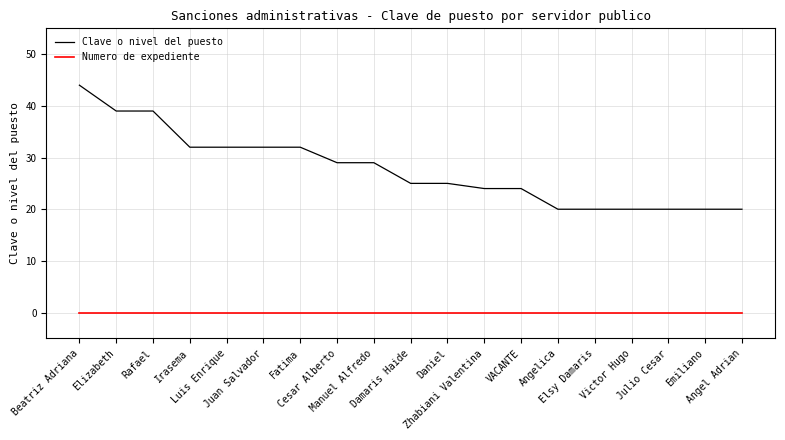

What is the maximum value for Clave o nivel del puesto?

44